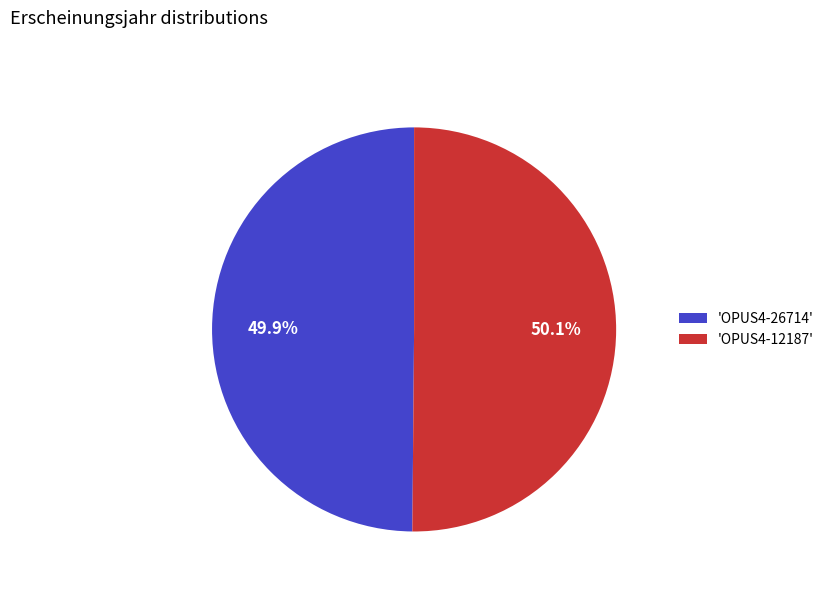

How many segments does this pie chart have?

2